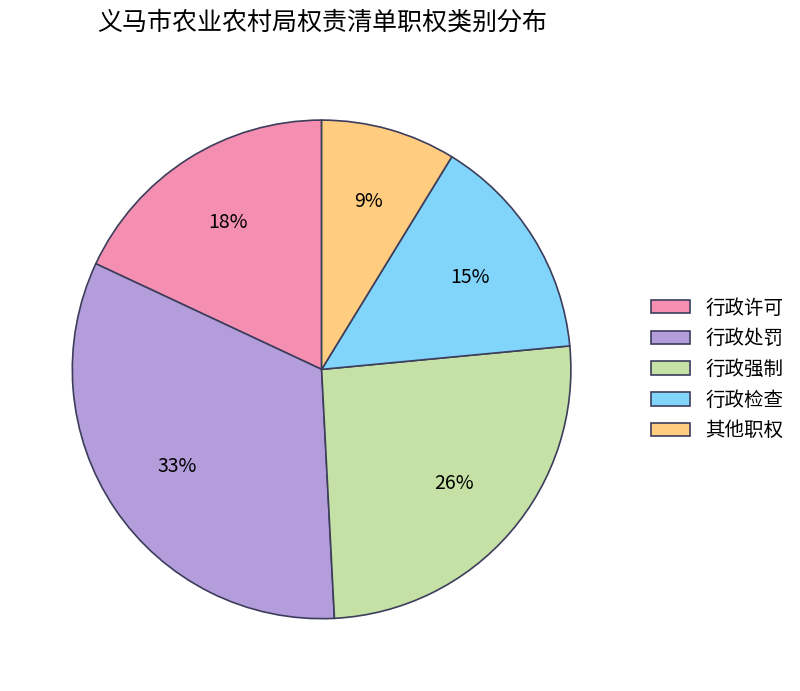

What is the smallest slice in the pie chart?

其他职权